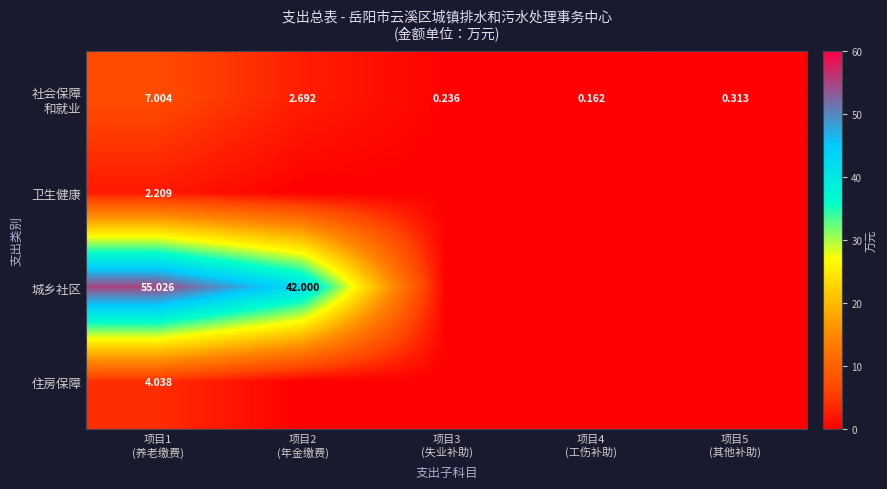

At 项目2 (年金缴费), list the series in order from largest to smallest.

城乡社区, 社会保障 和就业, 卫生健康, 住房保障